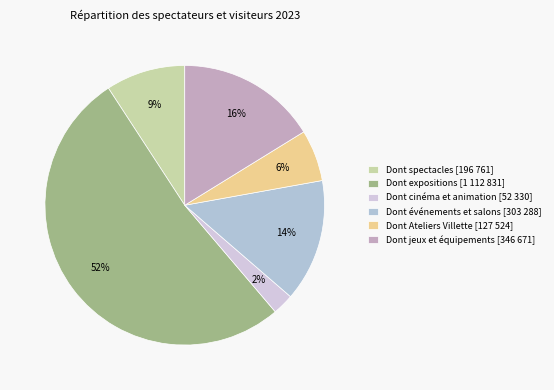

To the nearest percent, what is the difference between the largest and smallest slice percentages?

50%